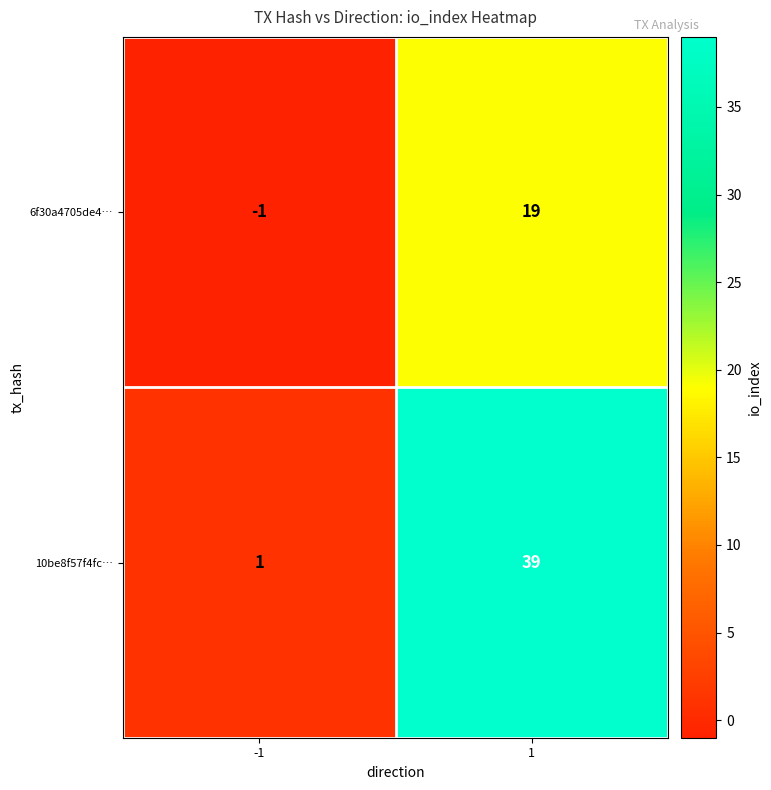

List the series in order of their peak value, lowest first.

6f30a4705de4…, 10be8f57f4fc…